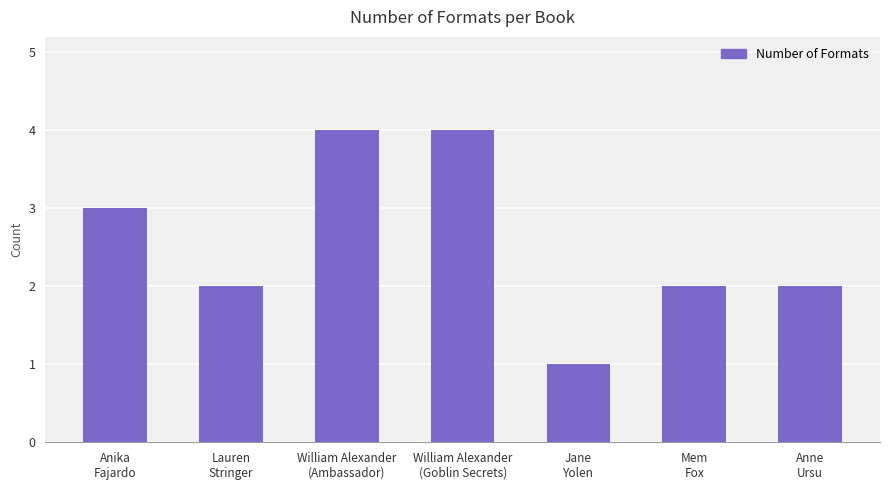

What is the value of the 6th bar from the left?

2